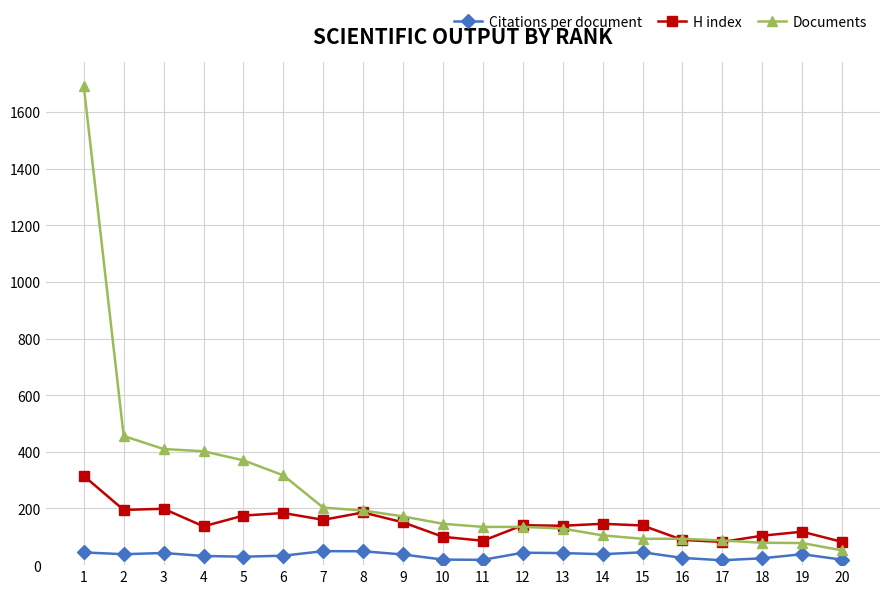

Is this an area chart (filled region under the line)?

No